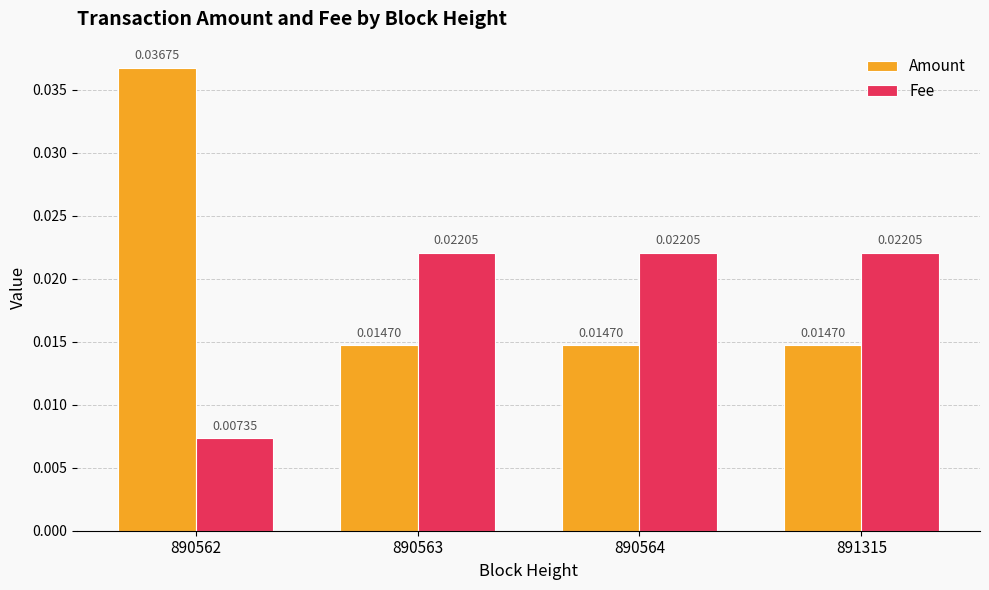

Which series has the widest spread of values?

Amount